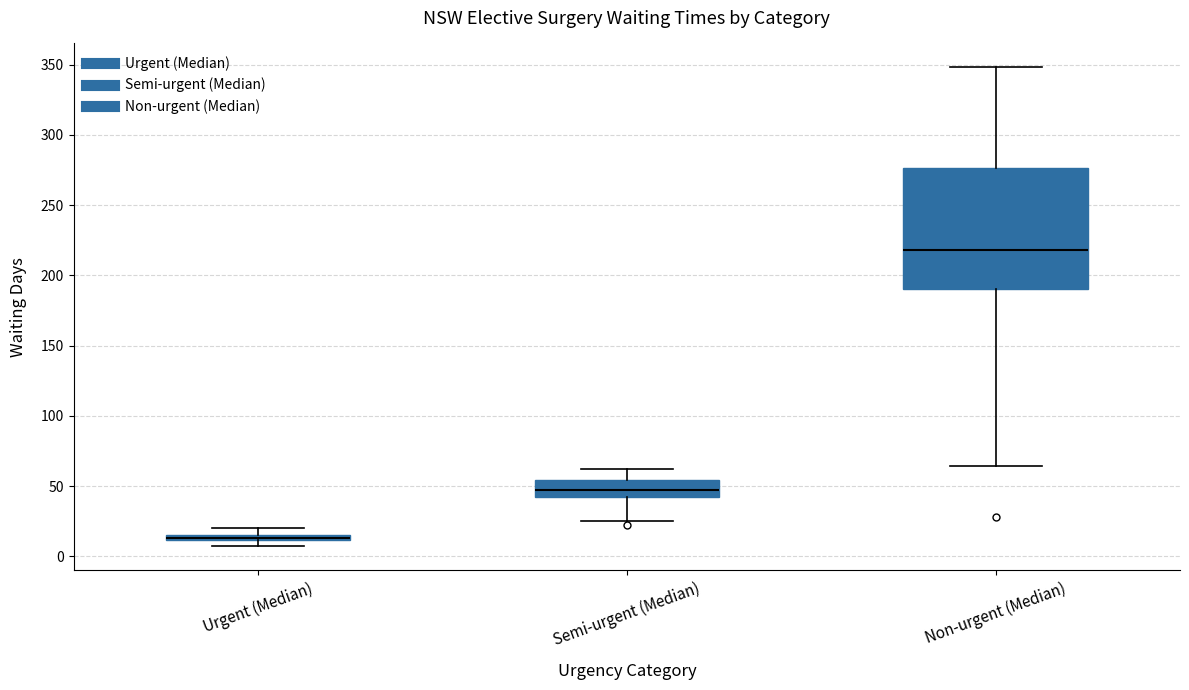

Where is the upper edge of the box for Urgent (Median) on the y-axis? The values are not printed on the chart, so give them approximately, as read against the axis.

15